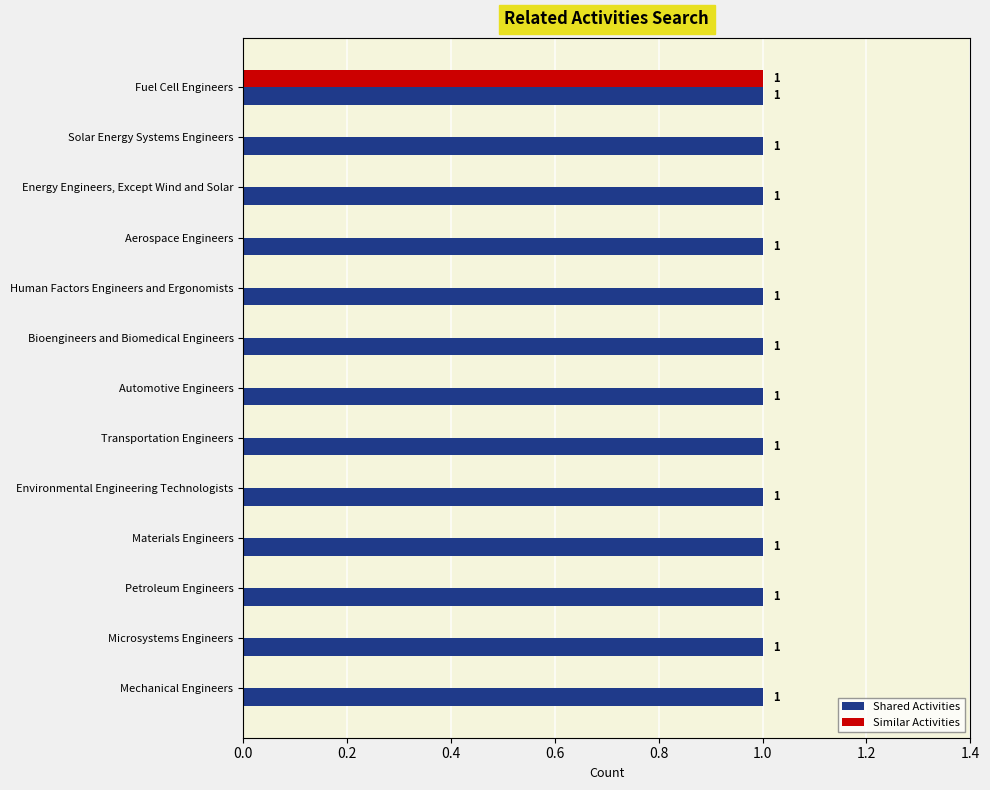

What is the sum of all Shared Activities values?

13